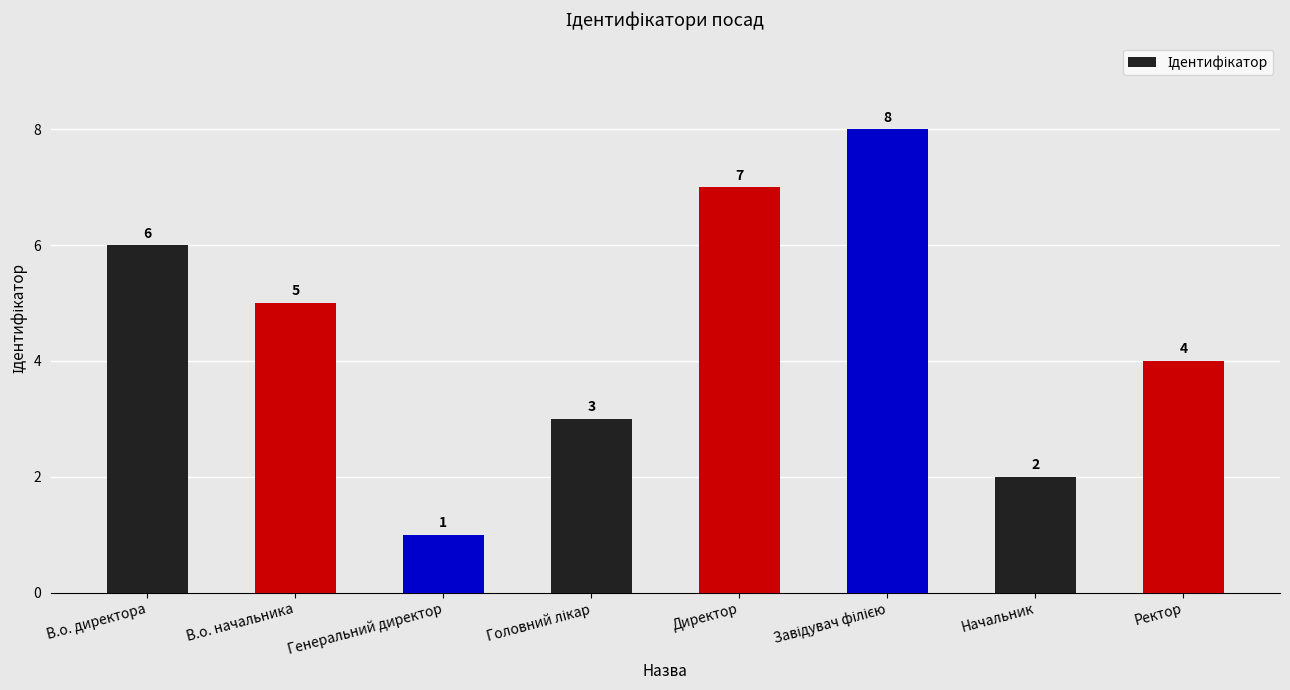

Reading left to right, what are all the values shown in this chart?

6	5	1	3	7	8	2	4